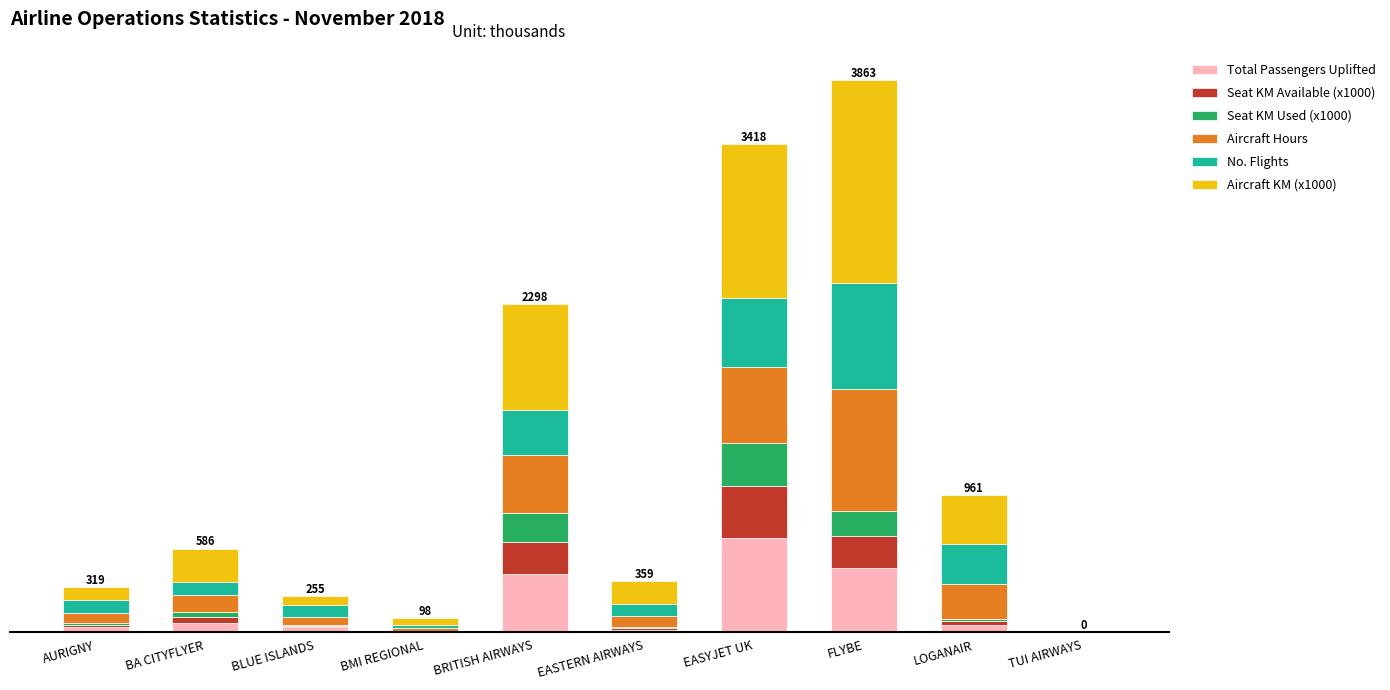

What is the approximate value of No. Flights at AURIGNY?

85.1